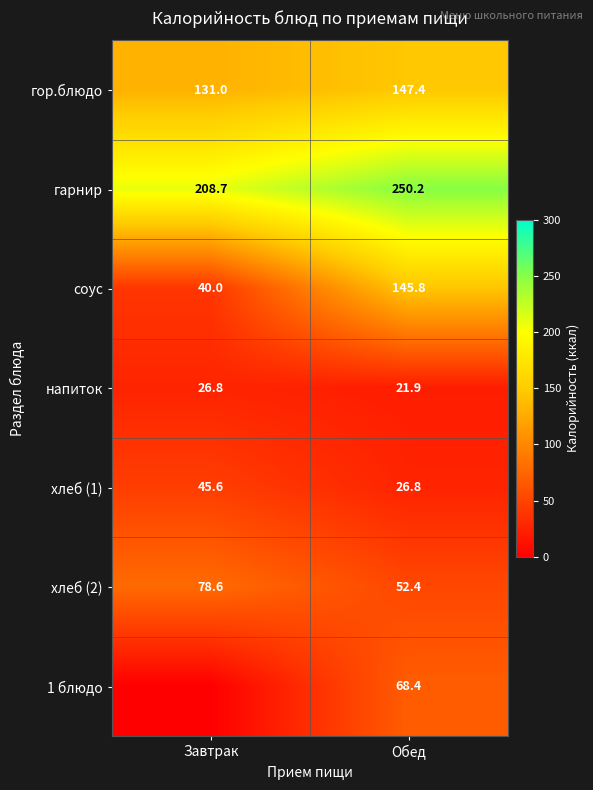

Rank the categories by напиток value from highest to lowest.

Завтрак, Обед